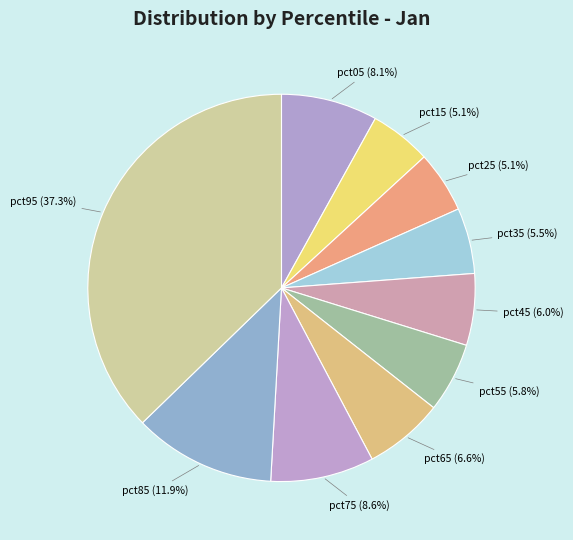

Count the number of slices in the pie.

10